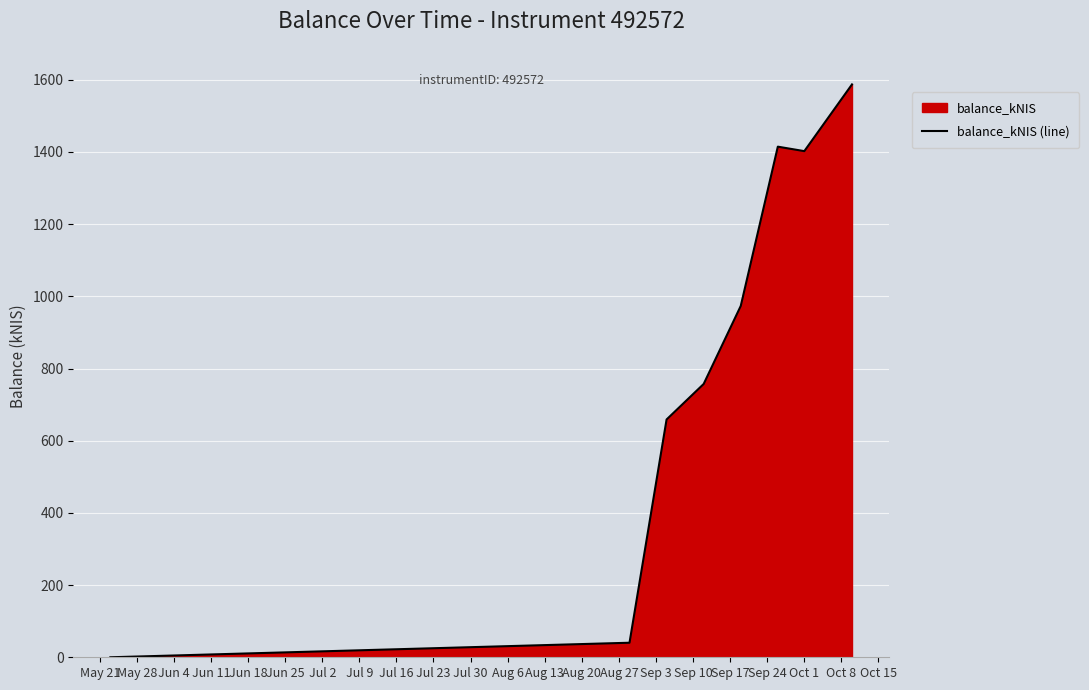

What is the difference between the maximum and second lowest values?

1546.9